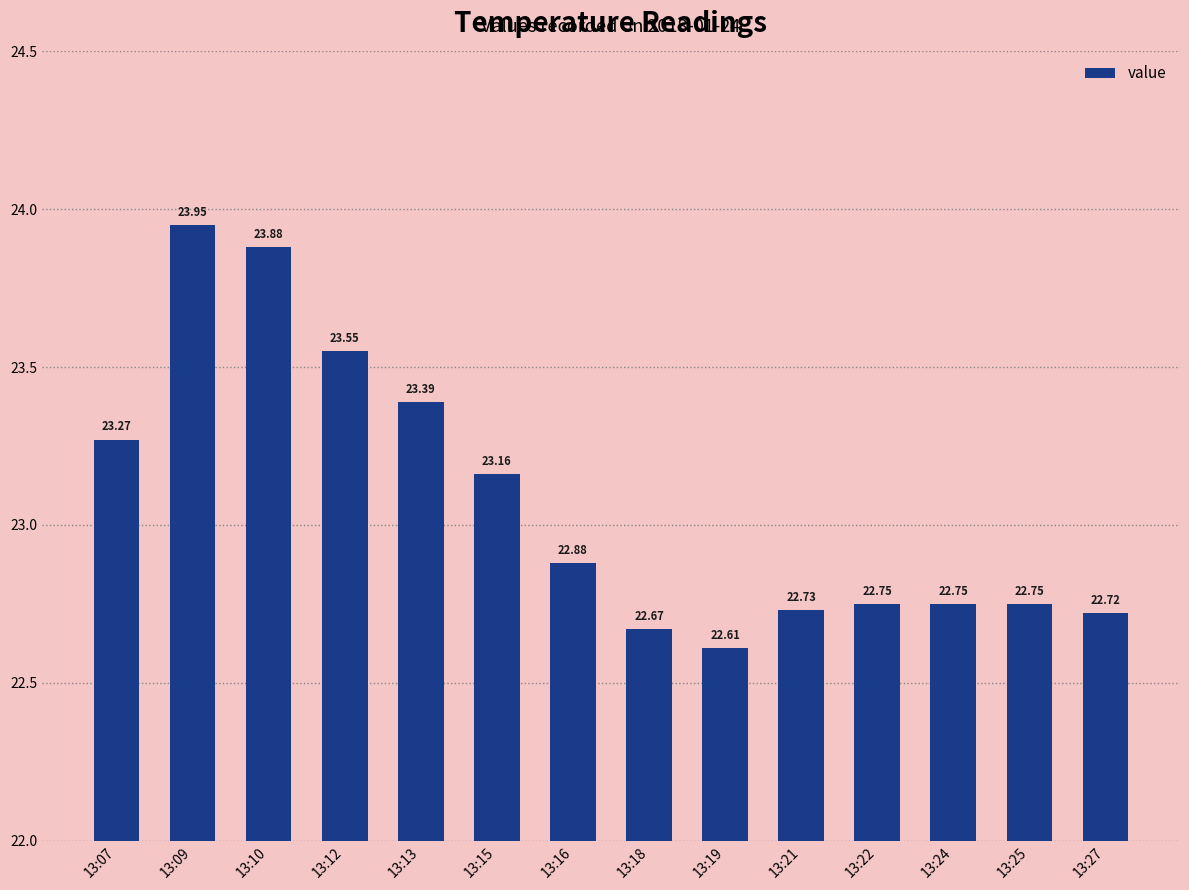

Which category has the lowest value across all series?

13:19